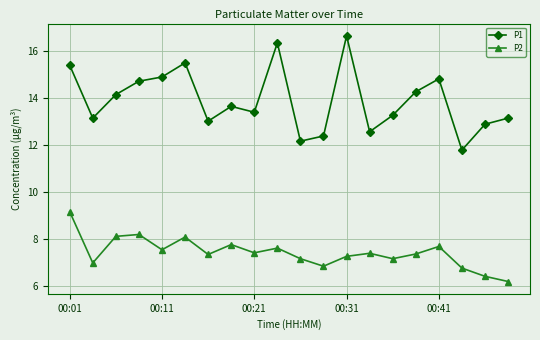

True or false: P1 and P2 intersect in this chart.

False